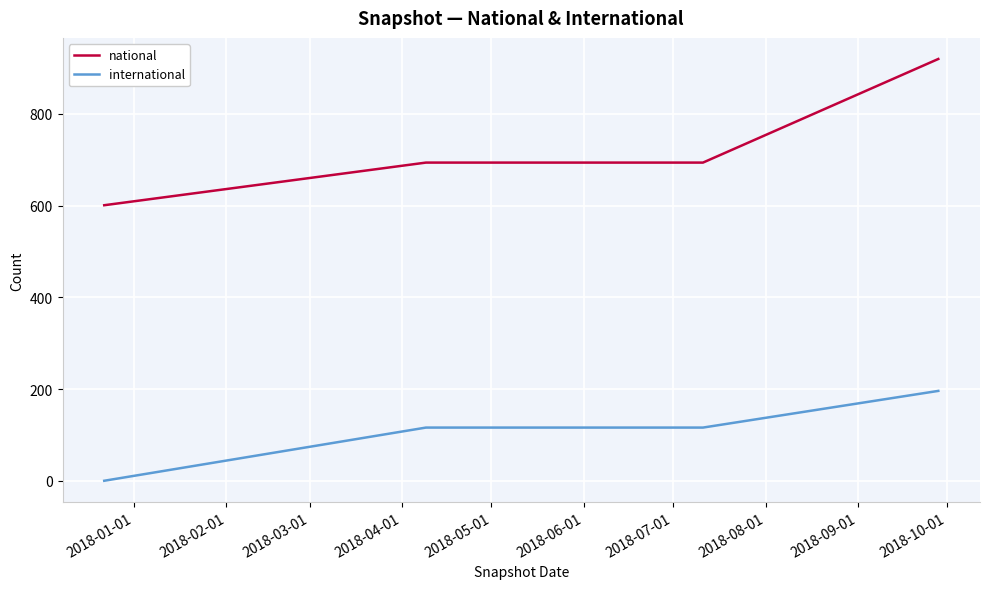

What is the average value of the national series?

727